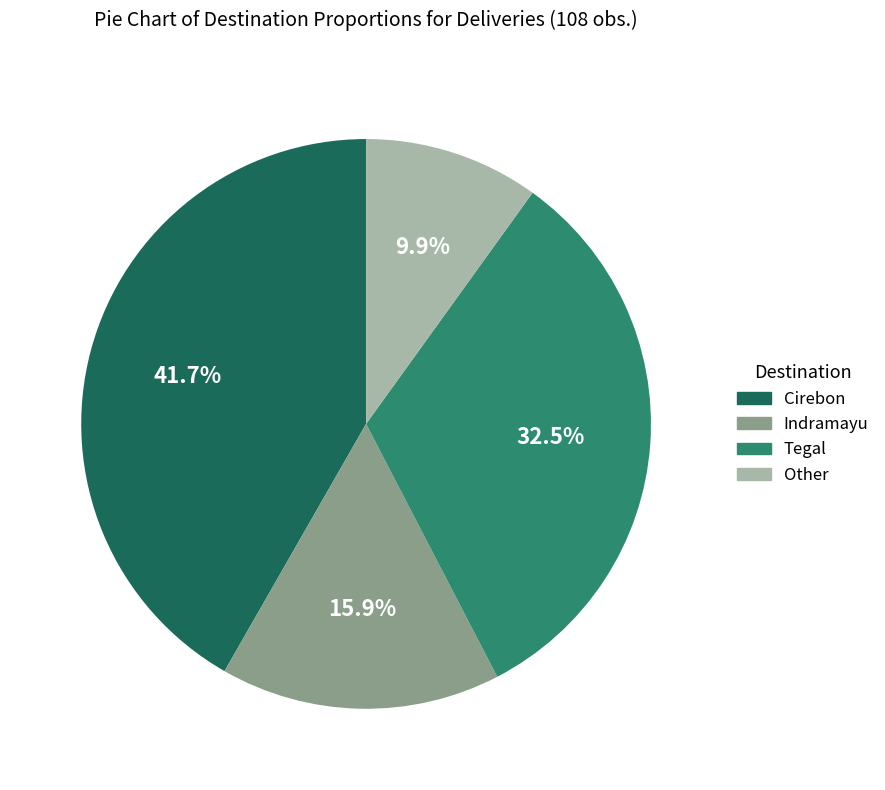

Is the sum of Tegal and Other greater than half?

No